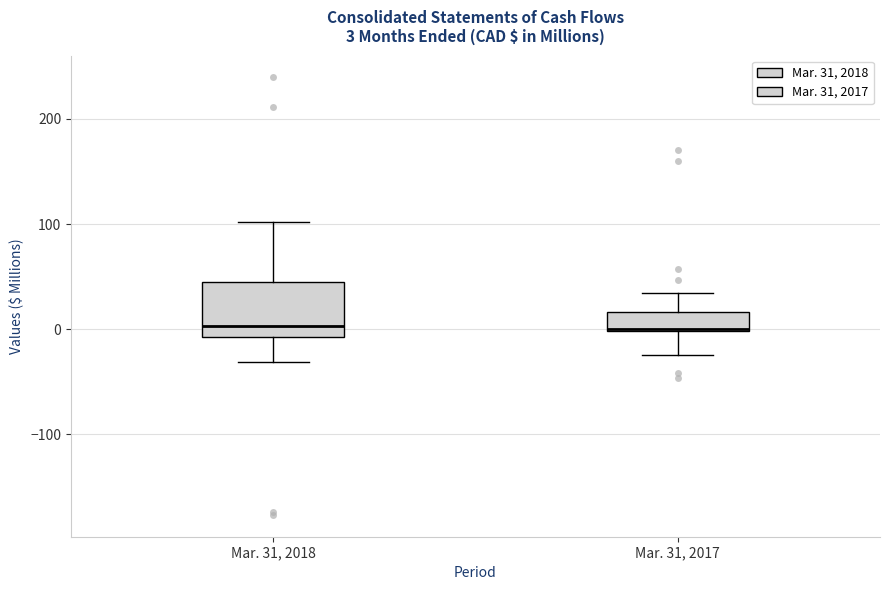

Which box is the tallest, from its lower edge to its upper edge?

Mar. 31, 2018